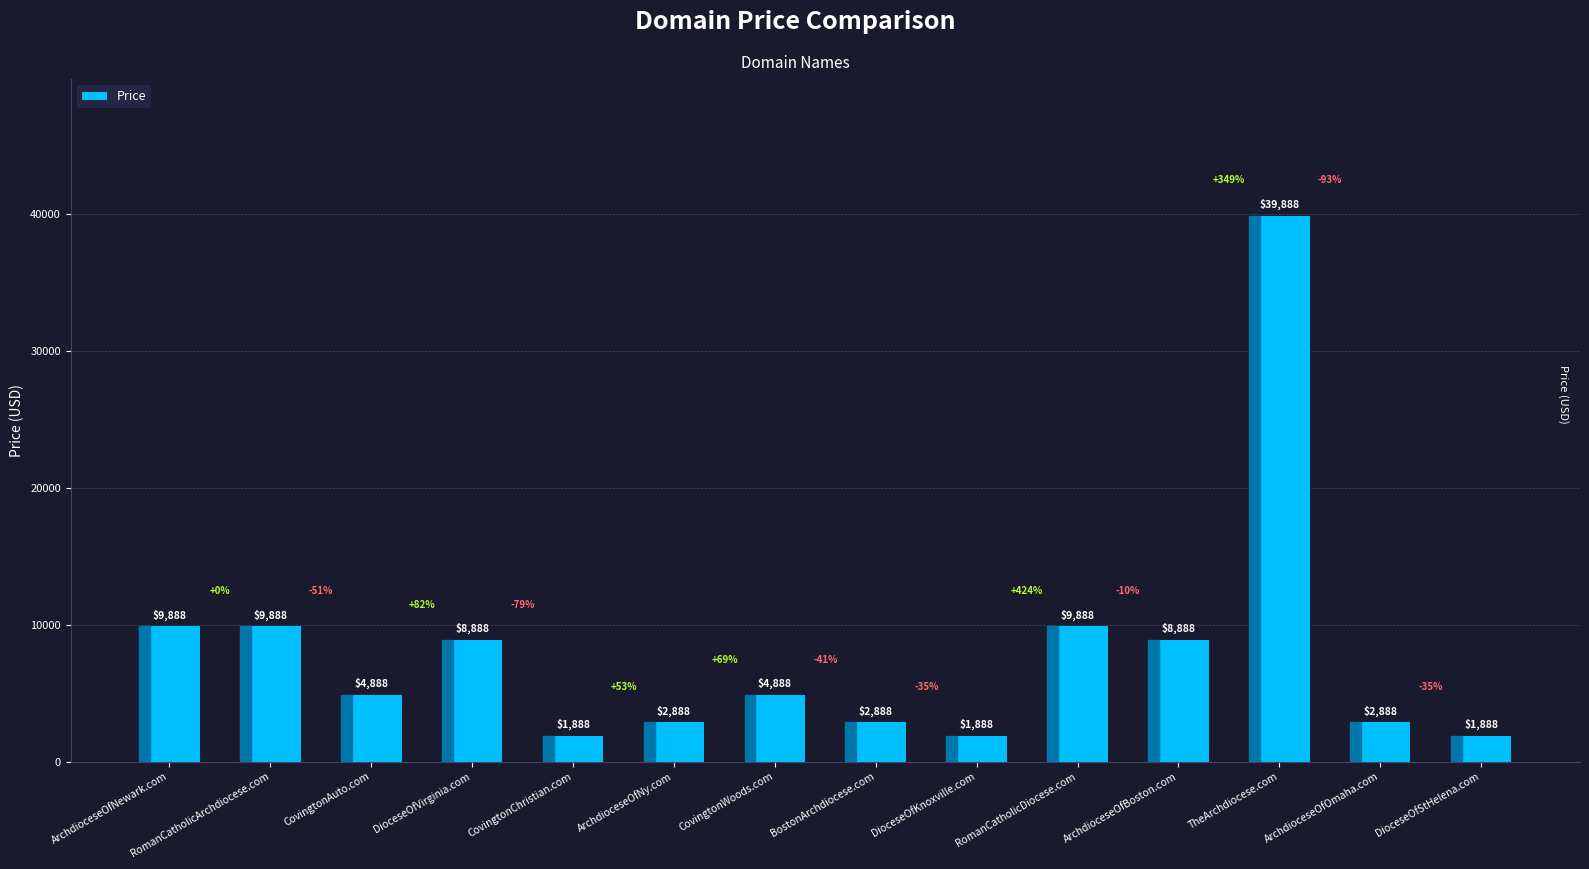

What is the label of the 5th bar from the right?

RomanCatholicDiocese.com